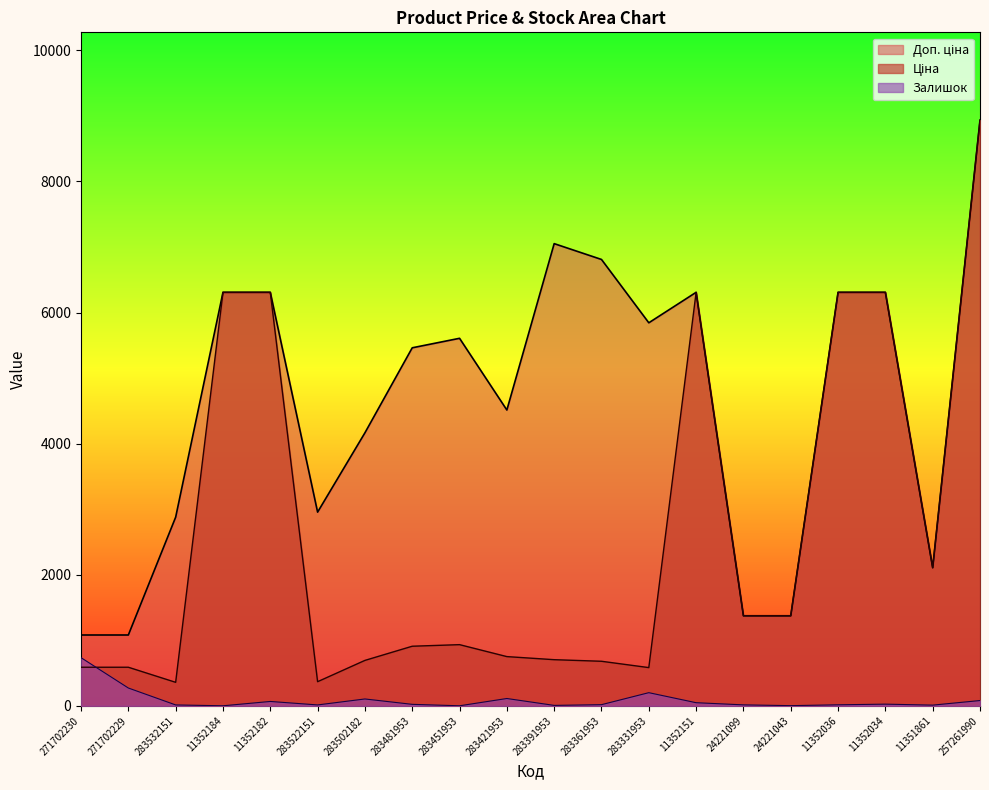

What position from the left is 283451953?

9